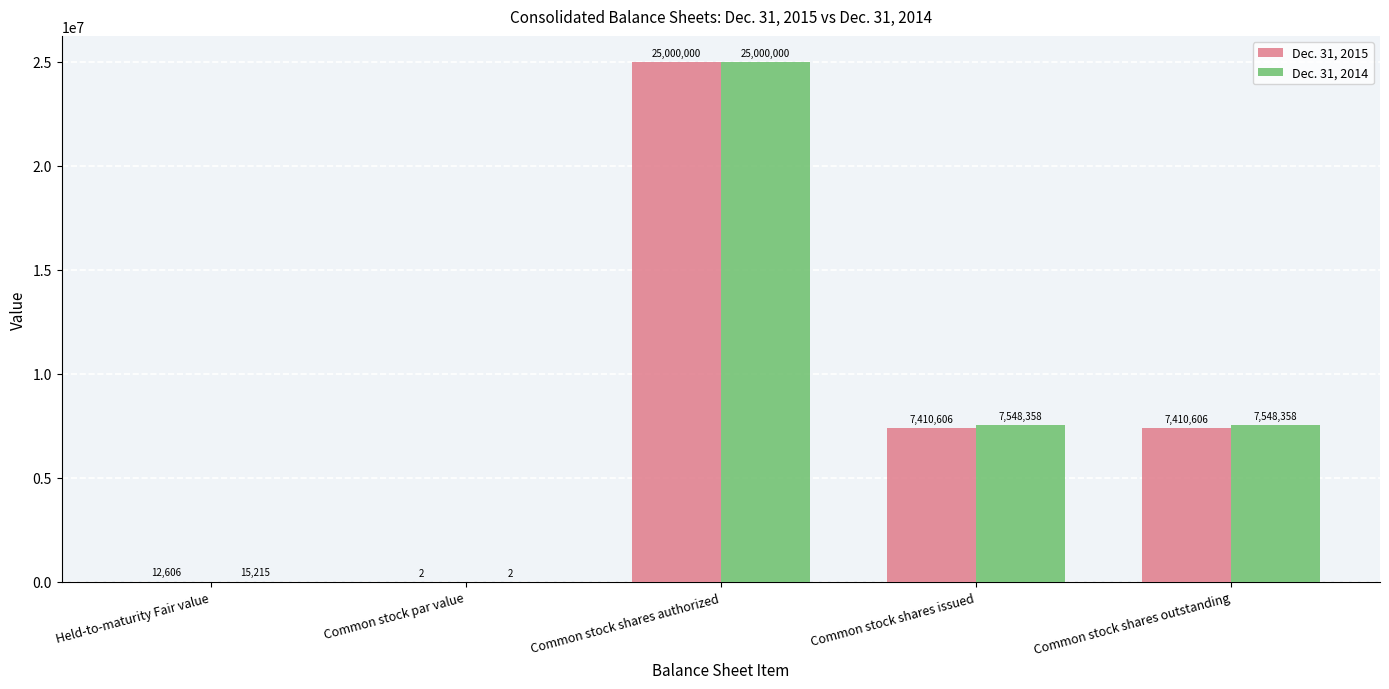

Which series has the largest total across all categories?

Dec. 31, 2014